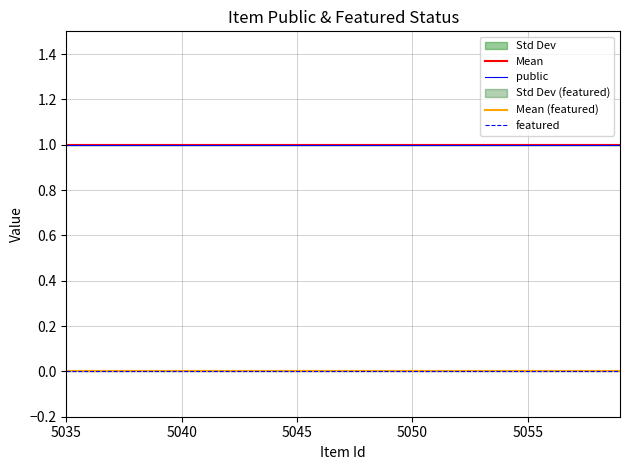

Rank the series by their maximum value, from lowest to highest.

featured, public